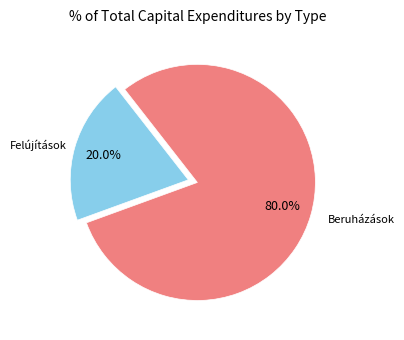

Which category has the biggest portion of the pie?

Beruházások